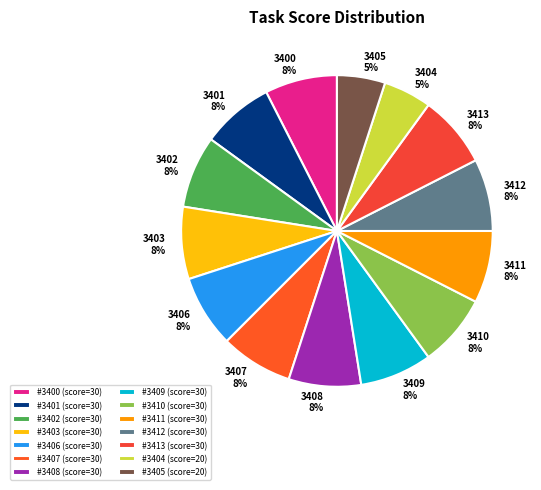

To the nearest percent, what is the combined percentage of 3406 and 3407?

15%